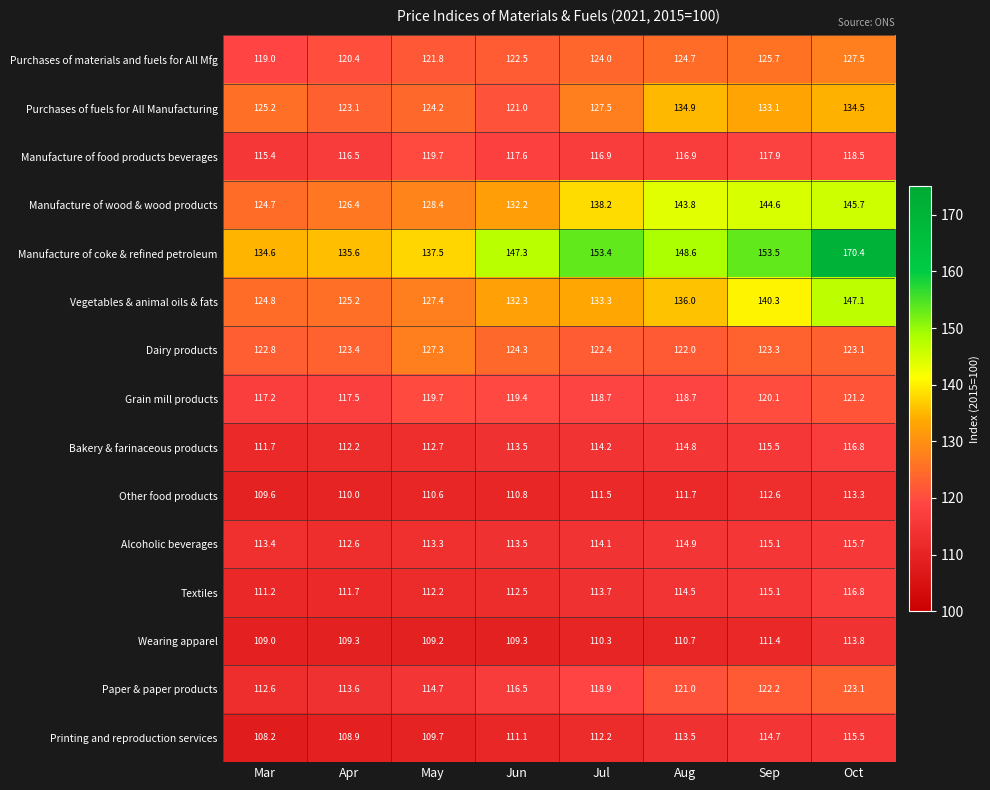

Is it true that Other food products equals 156.7 at Sep?

False